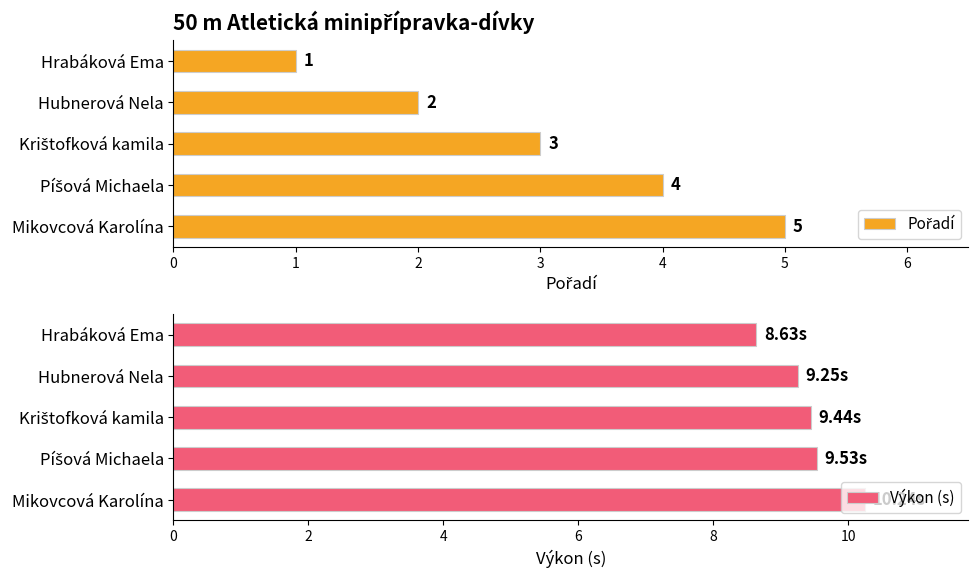

At which label does Výkon (s) reach its minimum?

Hrabáková Ema